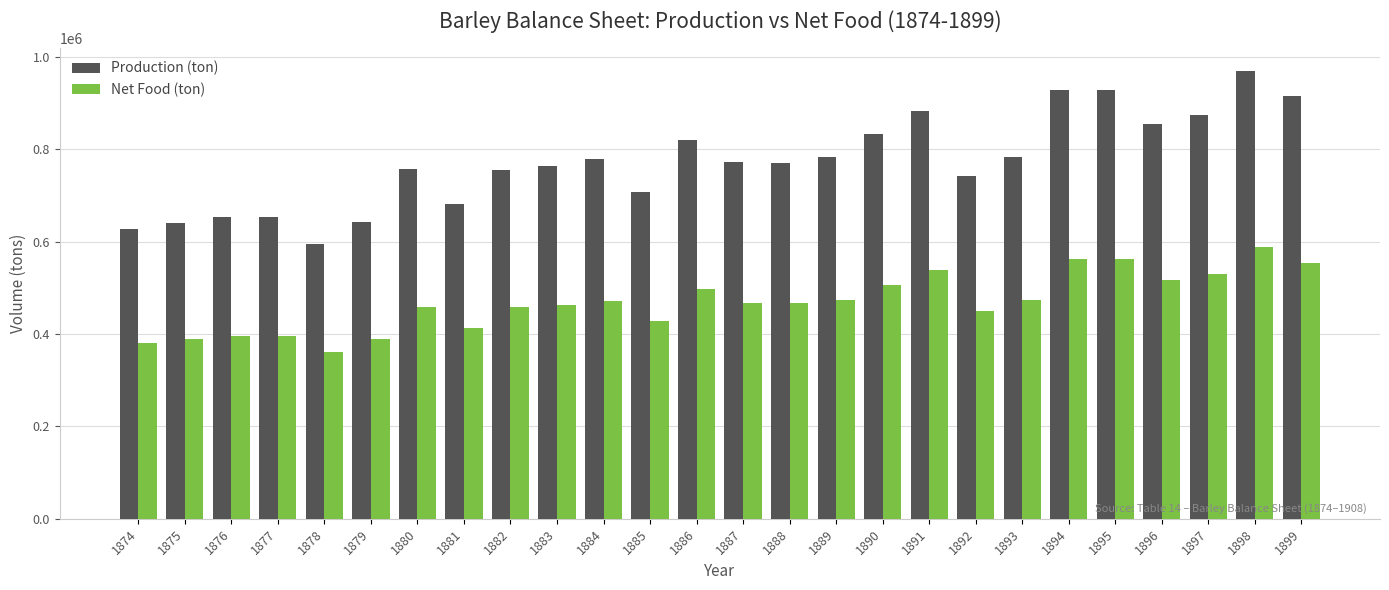

Rank the series by their maximum value, from highest to lowest.

Production (ton), Net Food (ton)